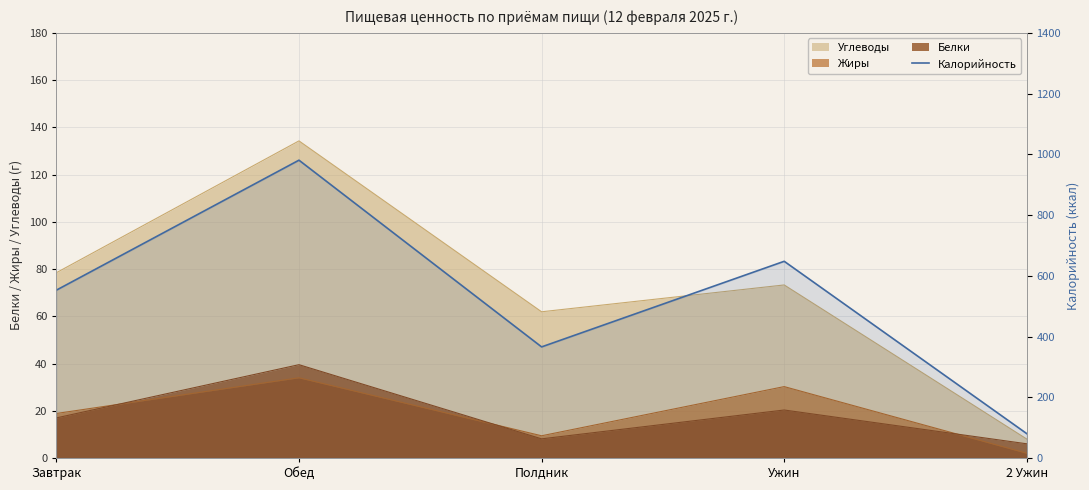

Reading left to right, transcribe all the data shown in this chart.

552.6	980.7	365.8	647.7	80.0